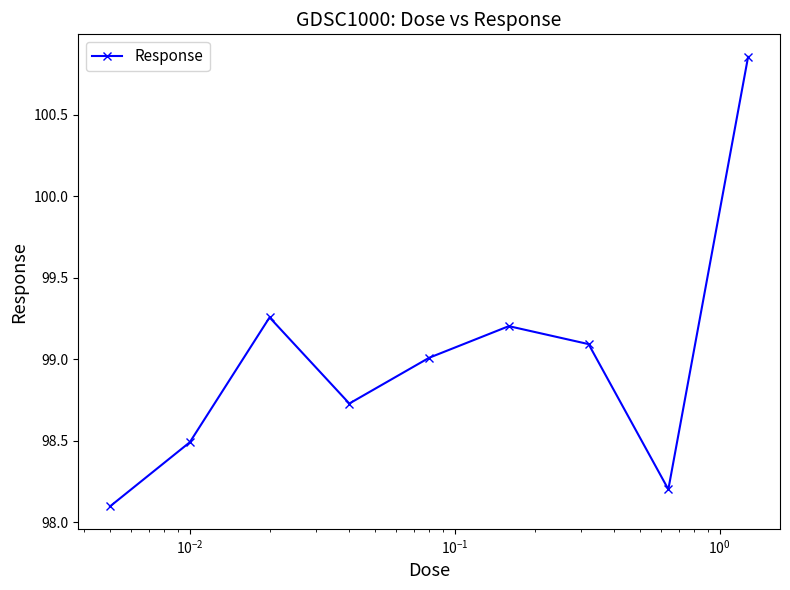

What is the difference between the maximum and minimum values?

2.8